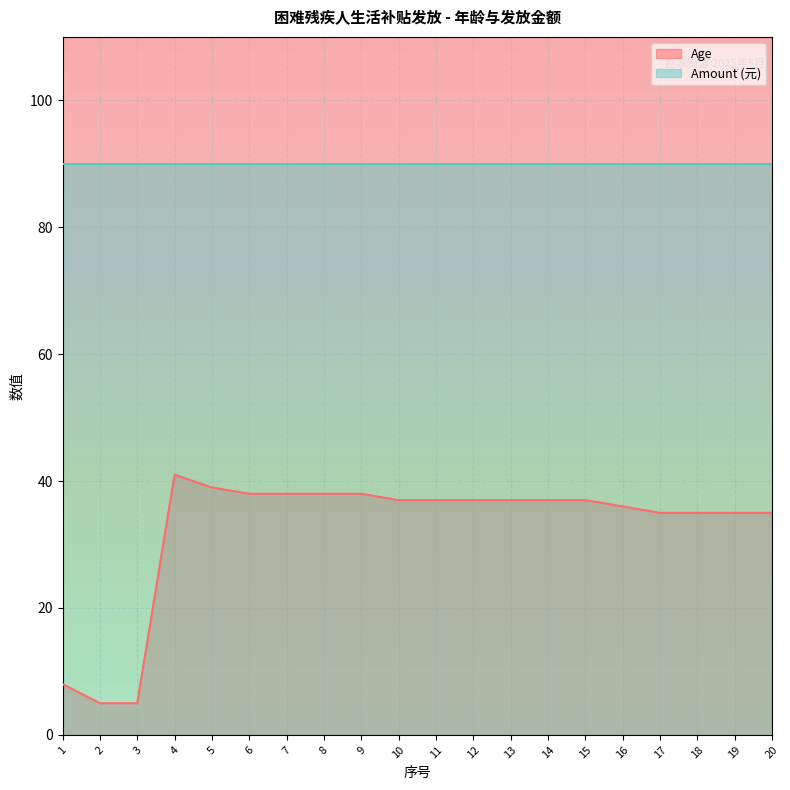

Count the number of values greater than 37.

6